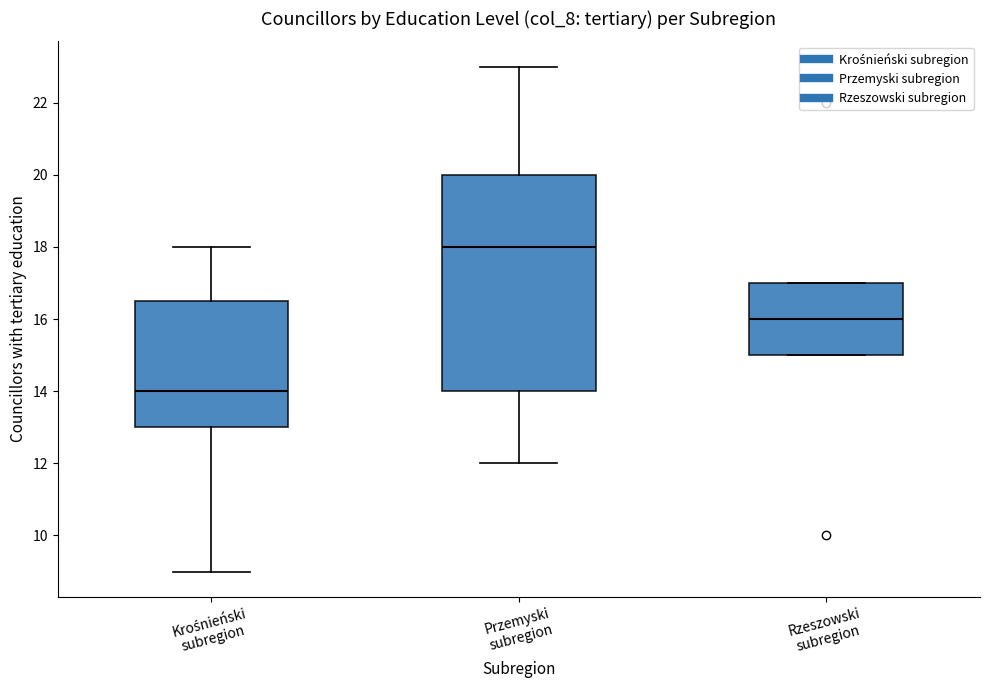

Reading left to right, read every box against the y-axis: the position of its median line, the range the box covers, and the ends of its whiskers. The values are not printed on the chart, so give them approximately, as read against the axis.

Krośnieński subregion: median 14.0, box 13.0 to 16.6, whiskers 9.0 to 18.0
Przemyski subregion: median 18.0, box 14.0 to 20.0, whiskers 12.0 to 23.0
Rzeszowski subregion: median 16.0, box 15.0 to 17.0, whiskers 15.0 to 17.0